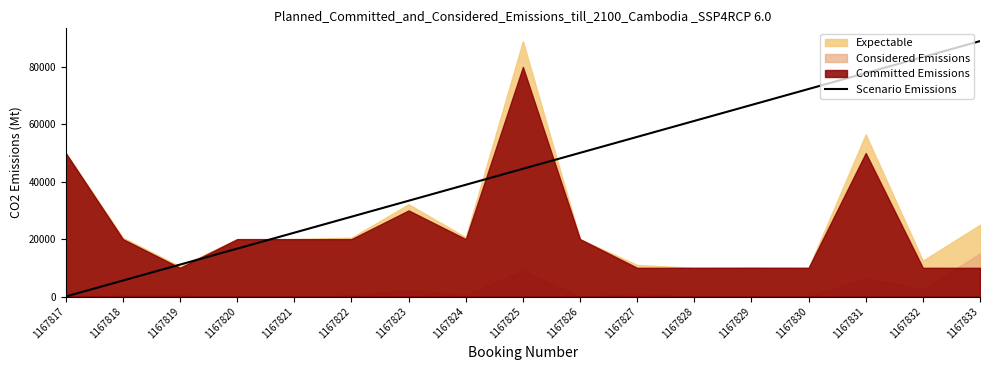

What is the difference between the maximum and minimum values?

89000.0